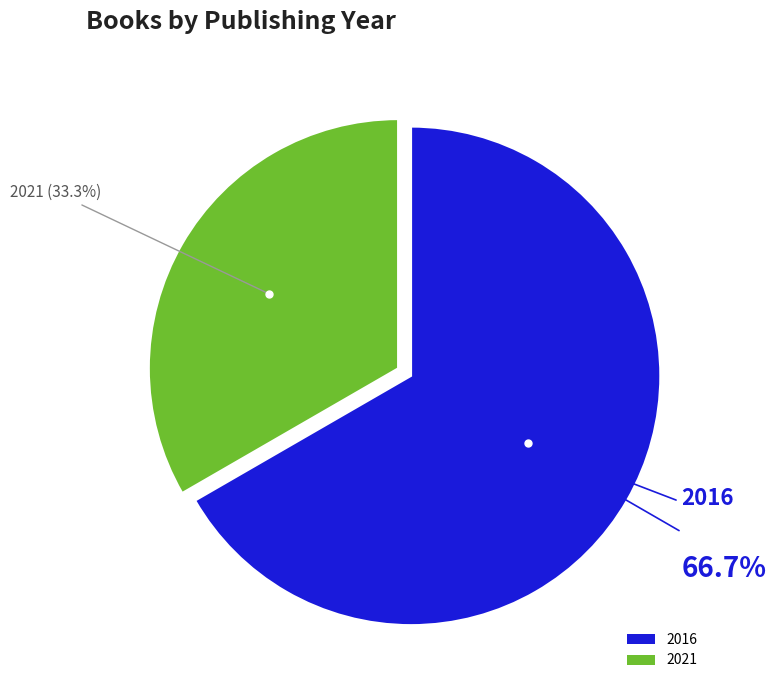

Rank the categories by value from highest to lowest.

2016, 2021